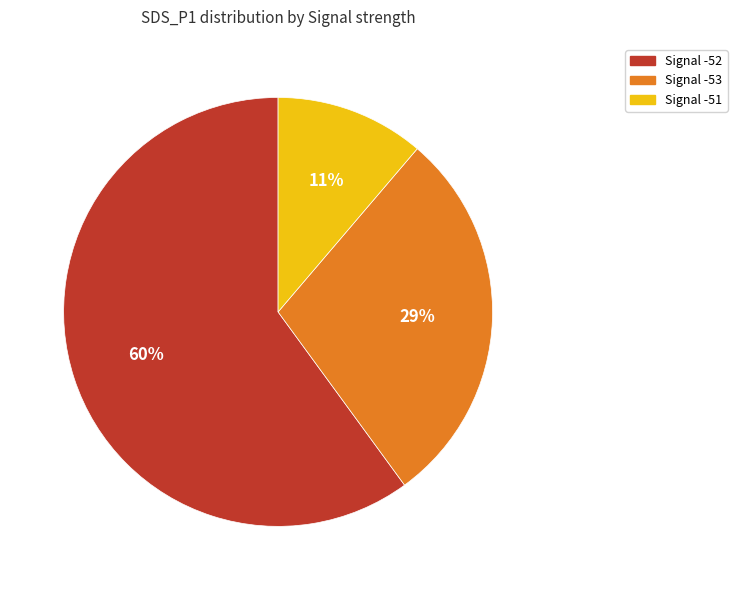

Count the number of slices in the pie.

3